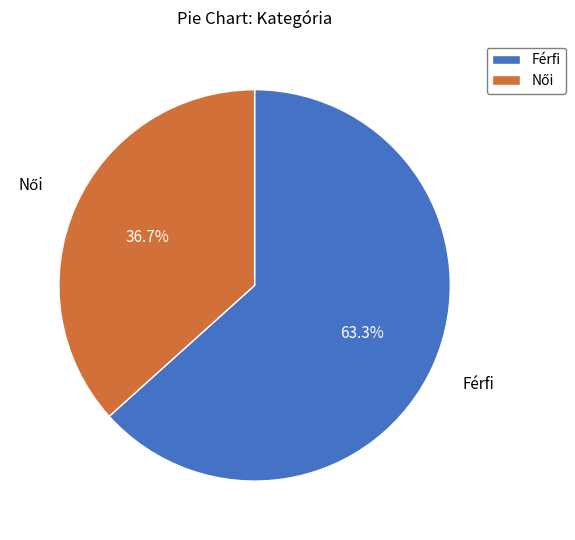

What percentage is NOT represented by Férfi?

36.7%